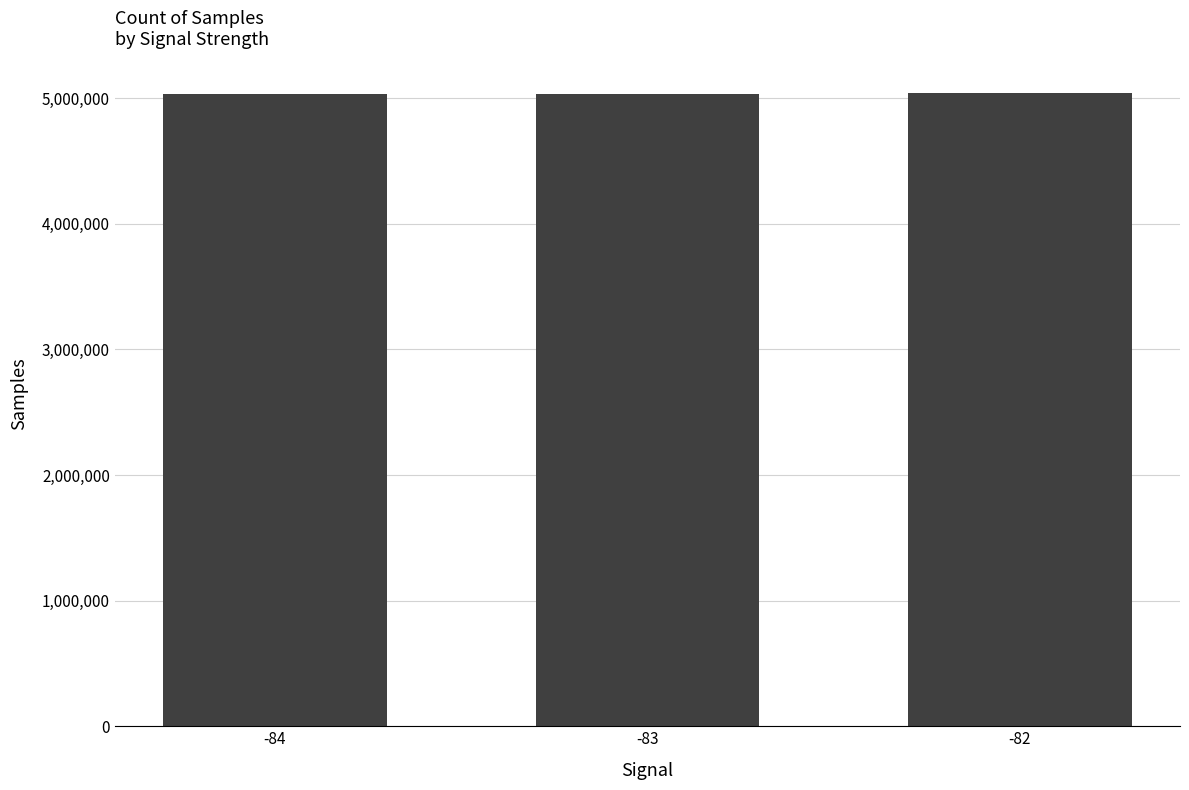

Is it true that the value at -84 is 5032571.5?

True